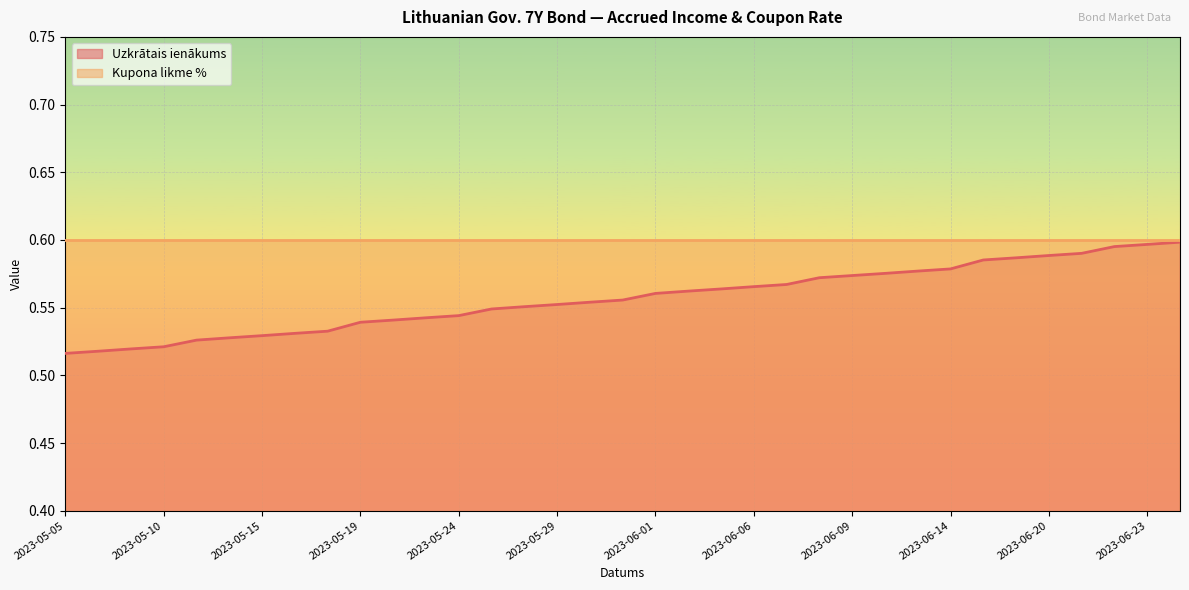

The Kupona likme % series shows 0.6 at 2023-06-09. True or false?

True